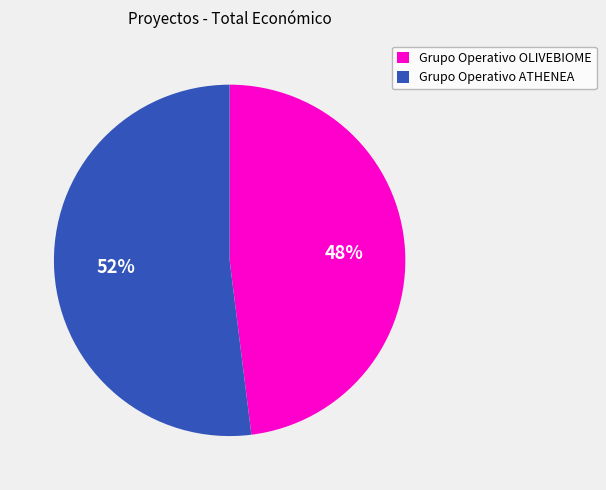

How many slices are in this pie chart?

2